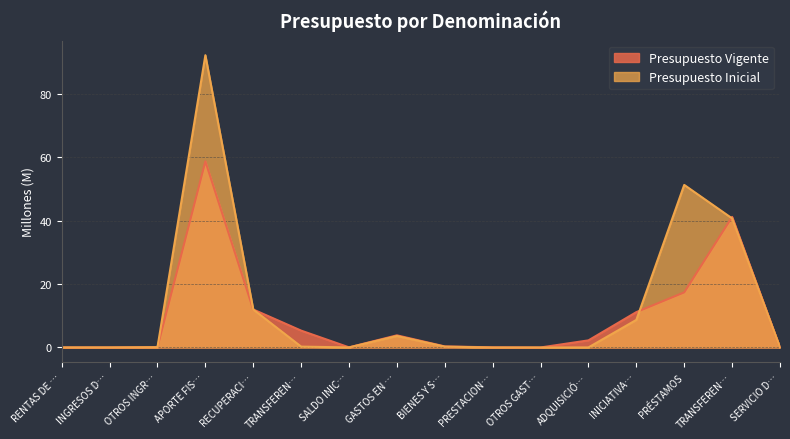

Reading left to right, list all the values displayed in this chart.

Presupuesto Vigente: 0.0	0.0	0.1	58.7	12.0	5.3	0.0	3.8	0.3	0.0	0.0	2.2	11.2	17.4	41.2	0.0
Presupuesto Inicial: 0.0	0.0	0.1	92.2	12.0	0.3	0.0	3.6	0.3	0.0	0.0	0.0	8.7	51.3	40.7	0.0